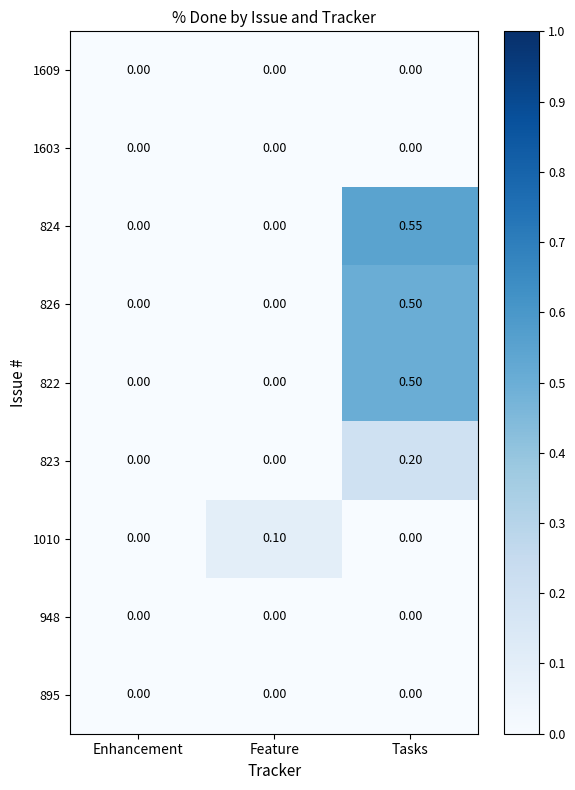

At which category does the chart reach its peak across all series?

Tasks